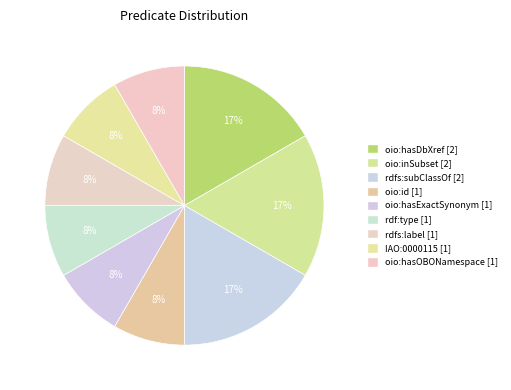

How many slices are in this pie chart?

9